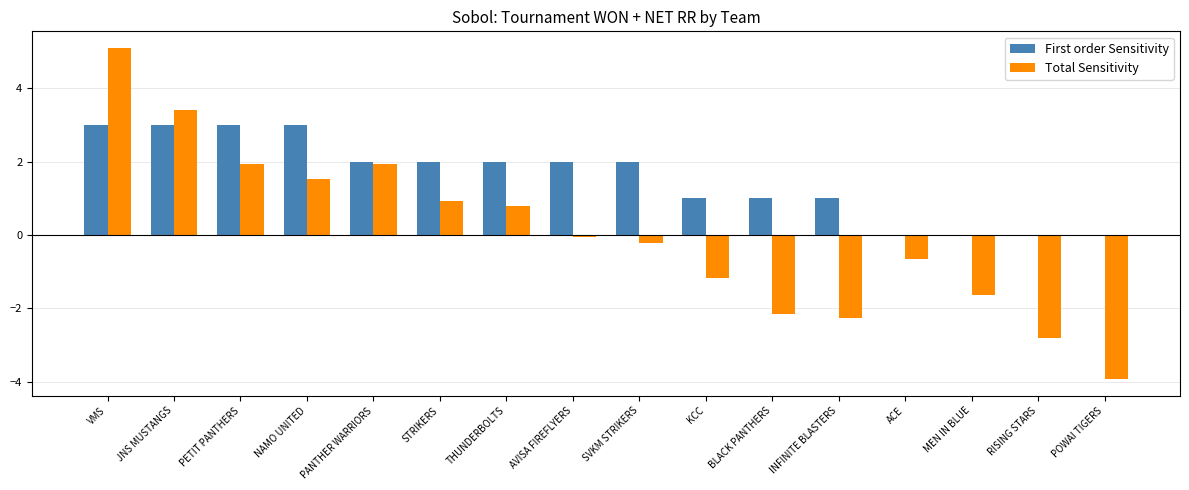

Is it true that Total Sensitivity equals 1.5 at NAMO UNITED?

True